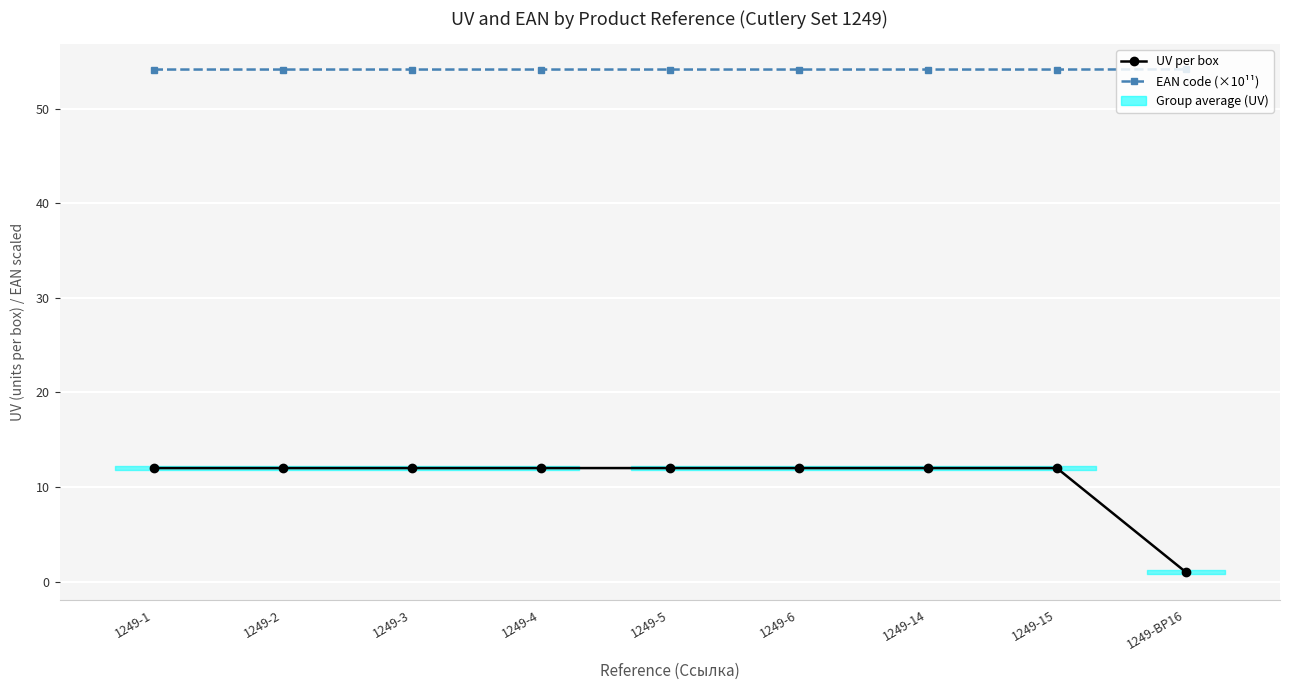

True or false: UV per box has a value of 12.0 at 1249-2.

True